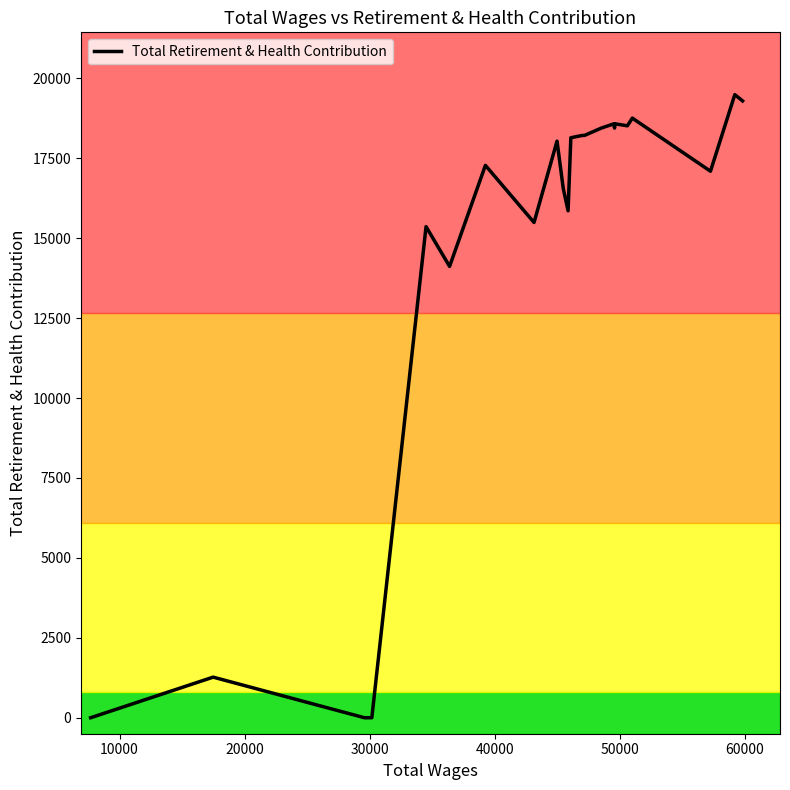

What is the difference between the maximum and minimum values?

19492